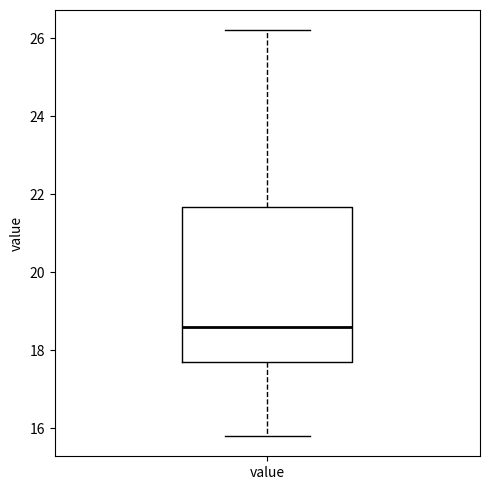

Read this box plot against the y-axis: the position of the median line, the range covered by the box, and the ends of both whiskers. The values are not printed on the chart, so give them approximately, as read against the axis.

median 18.6, box 17.8 to 21.6, whiskers 15.8 to 26.2